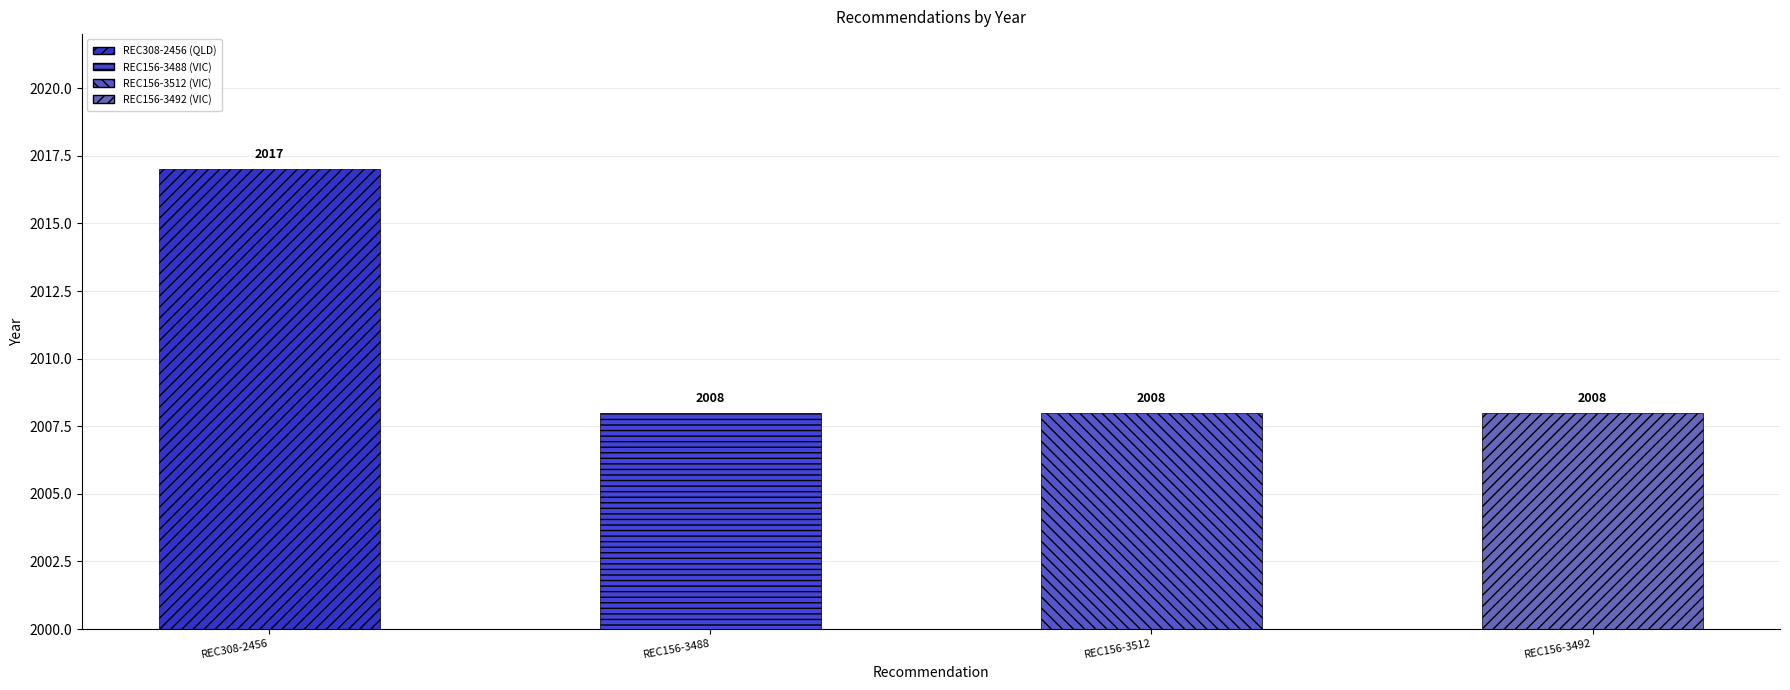

Which category has the highest value across all series?

REC308-2456